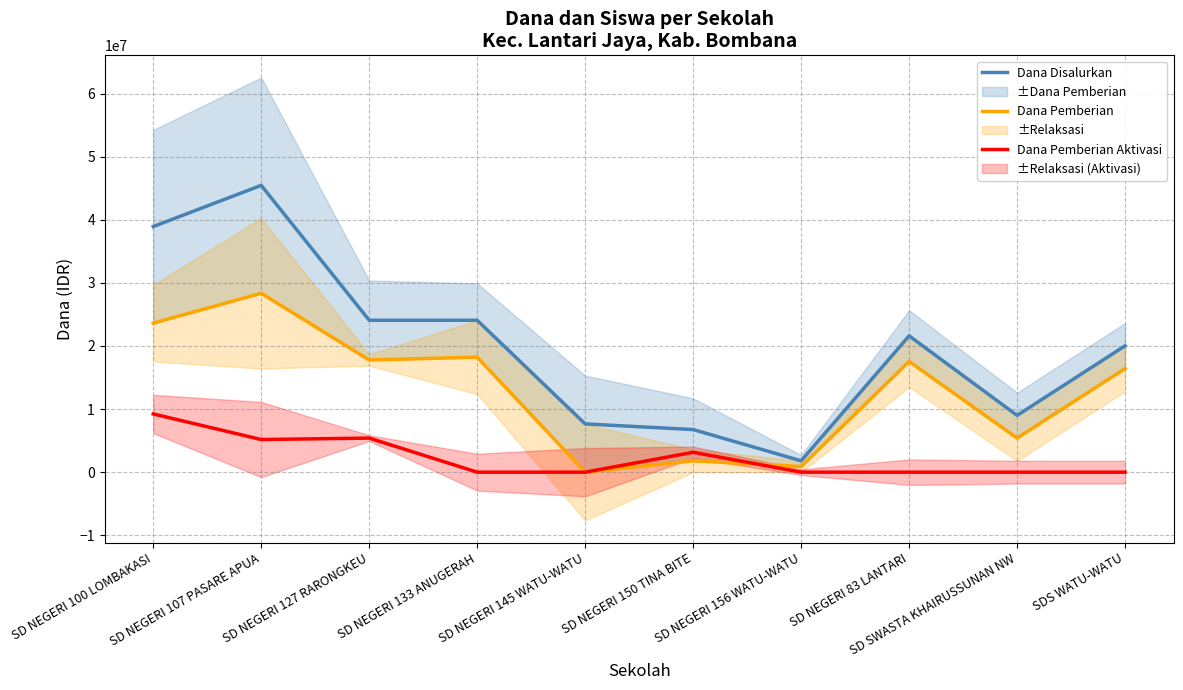

Does the chart display data point markers on the line(s)?

No